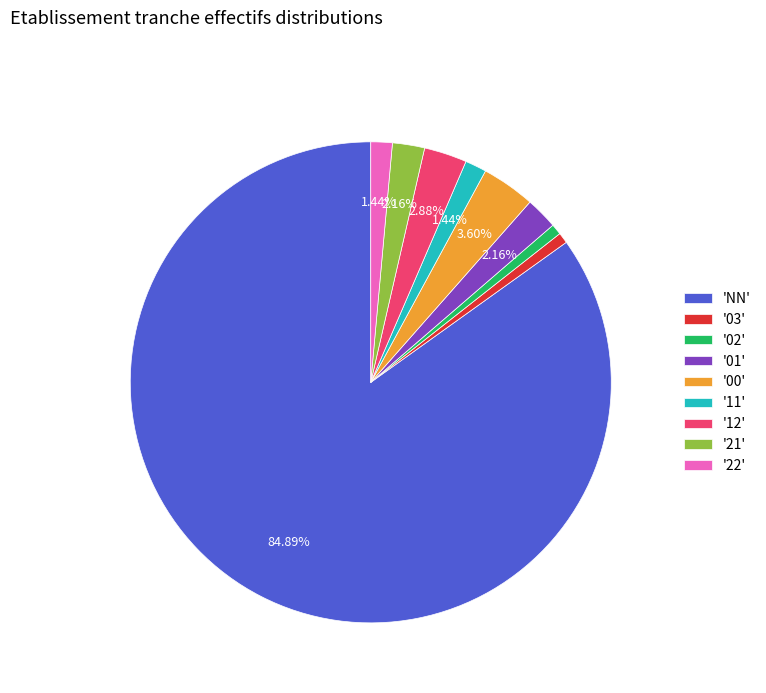

Combined, do '22' and '00' account for over 50%?

No